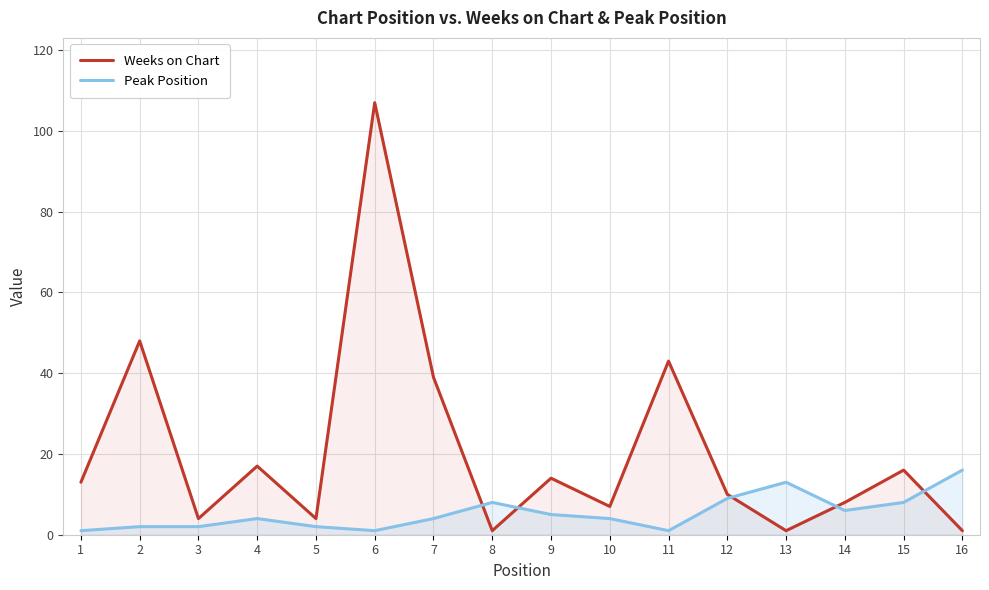

How many series are shown in this chart?

2